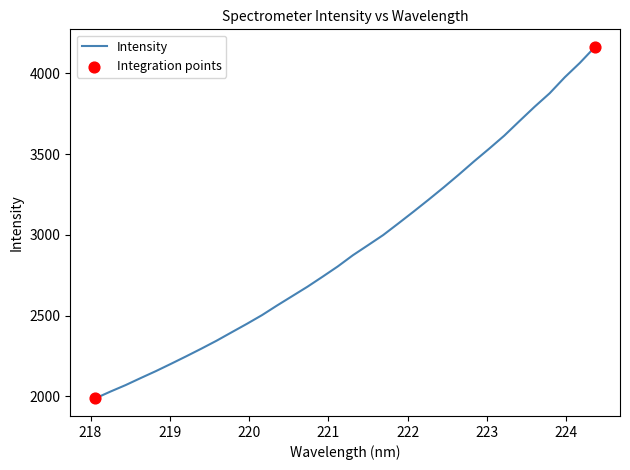

What is the difference between the maximum and minimum values?

2175.7